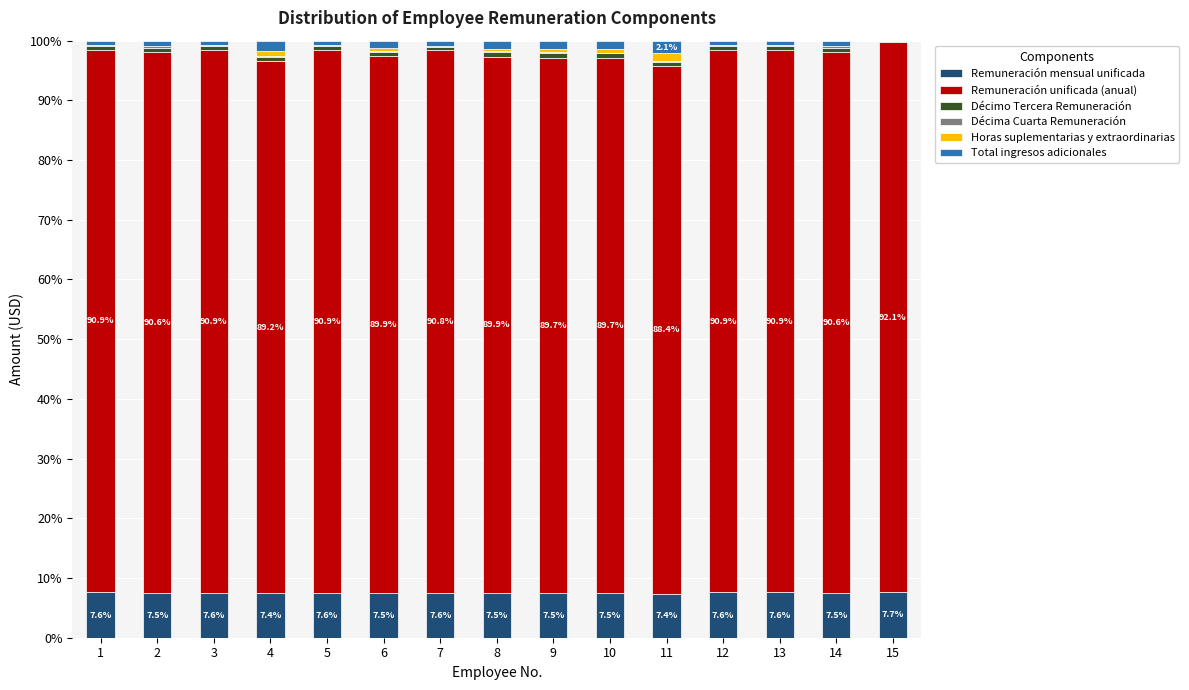

At which category is the sum across all series the highest?

13